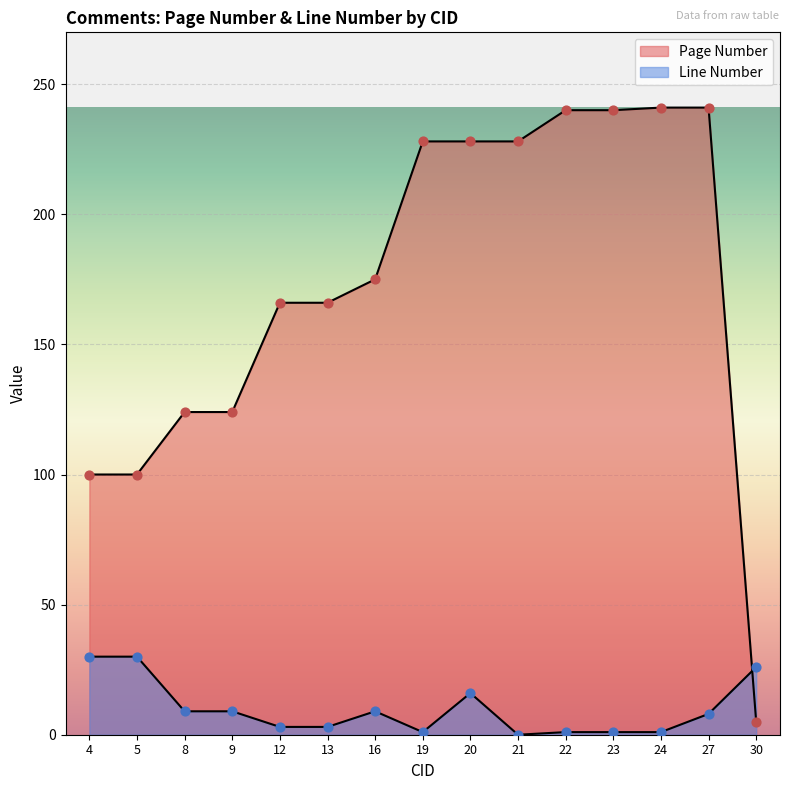

At how many categories does at least one series exceed 210?

7